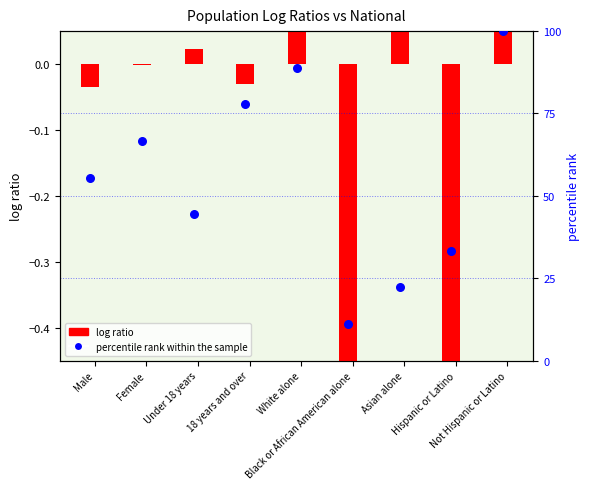

Is the value of log ratio (This Area) at Female greater than the value of percentile rank within the sample at White alone?

No